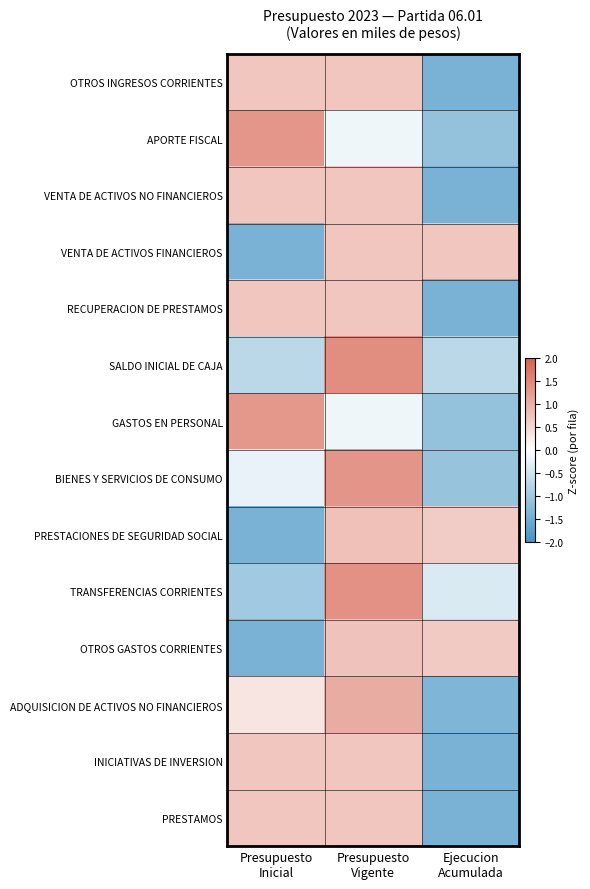

At which category is the sum across all series the highest?

Presupuesto
Vigente